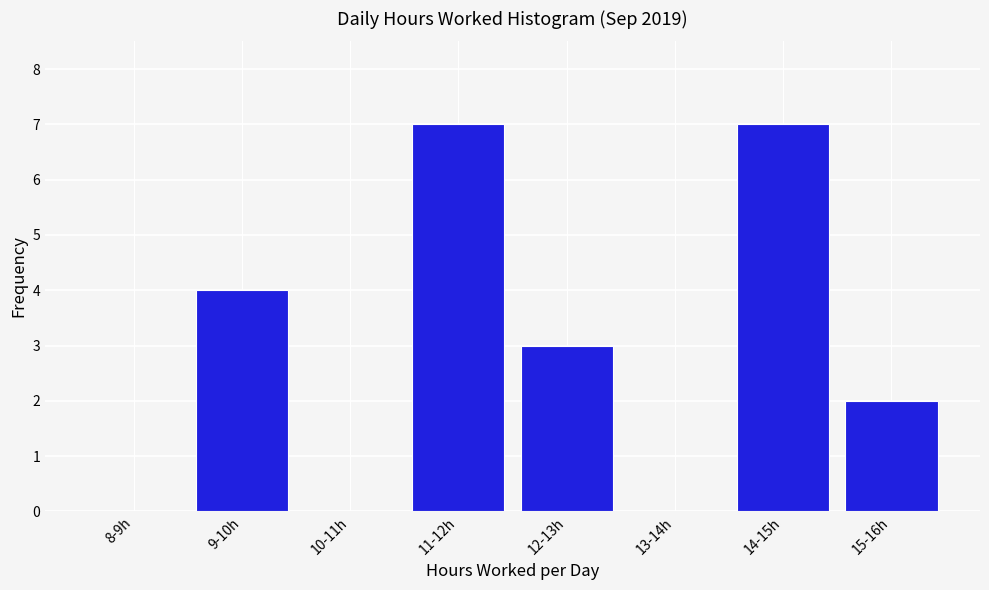

Reading left to right, list all the values displayed in this chart.

8-9h=0	9-10h=4	10-11h=0	11-12h=7	12-13h=3	13-14h=0	14-15h=7	15-16h=2